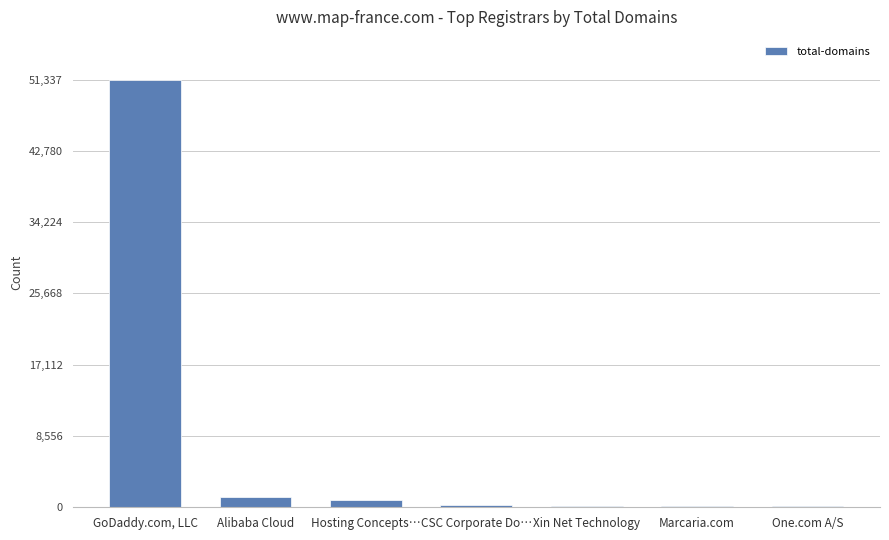

Which has a higher value, Xin Net Technology or GoDaddy.com, LLC?

GoDaddy.com, LLC